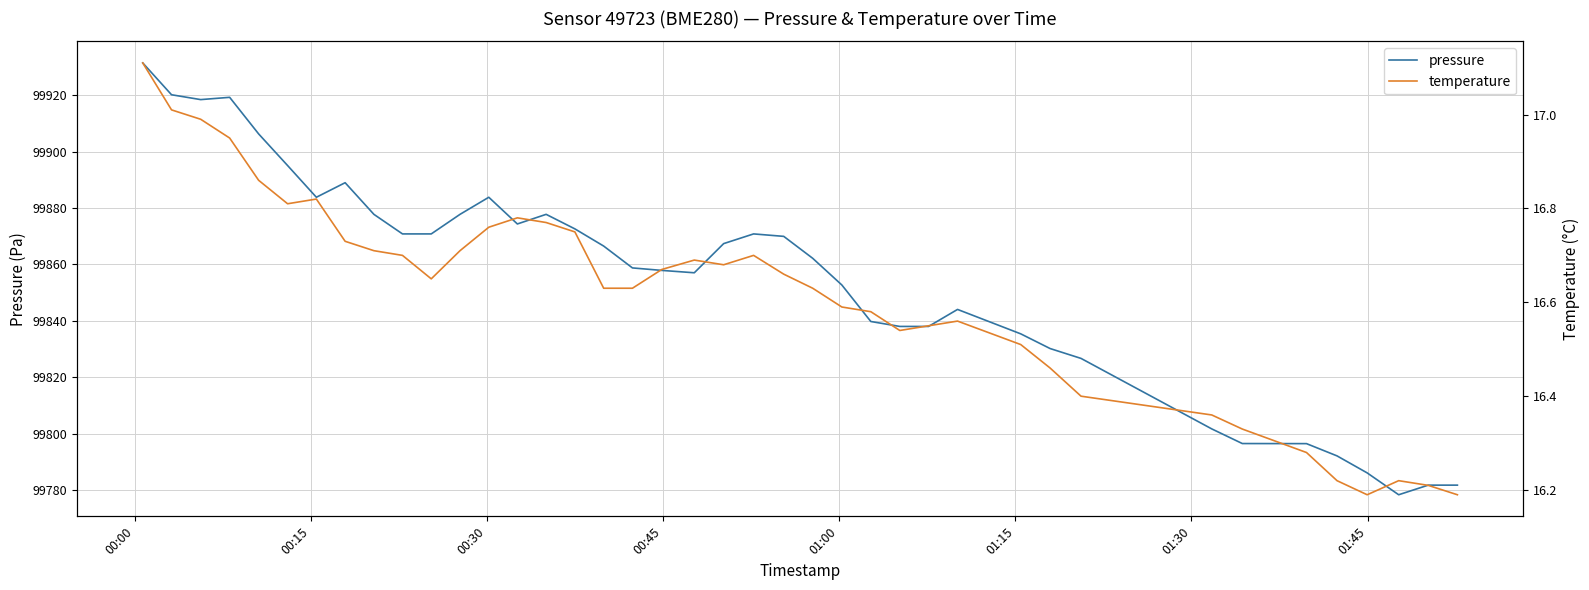

True or false: temperature has more than 2 points higher than both neighbors.

True